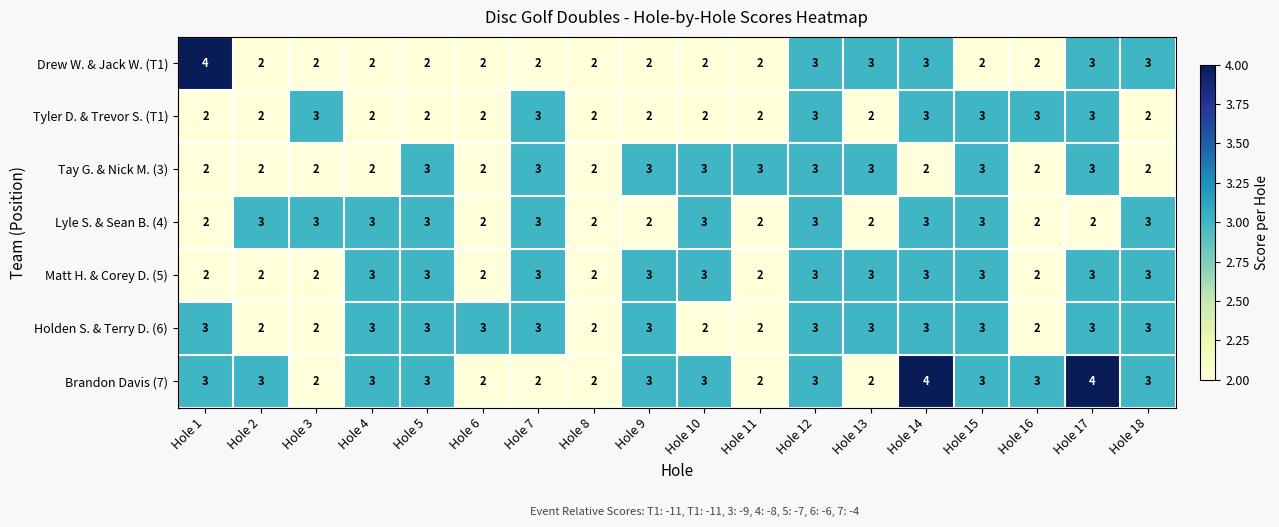

What is the approximate value of Holden S. & Terry D. (6) at Hole 9?

3